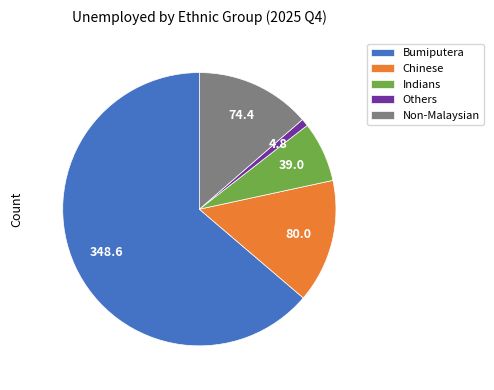

Is it true that Bumiputera is 54% of the pie?

False